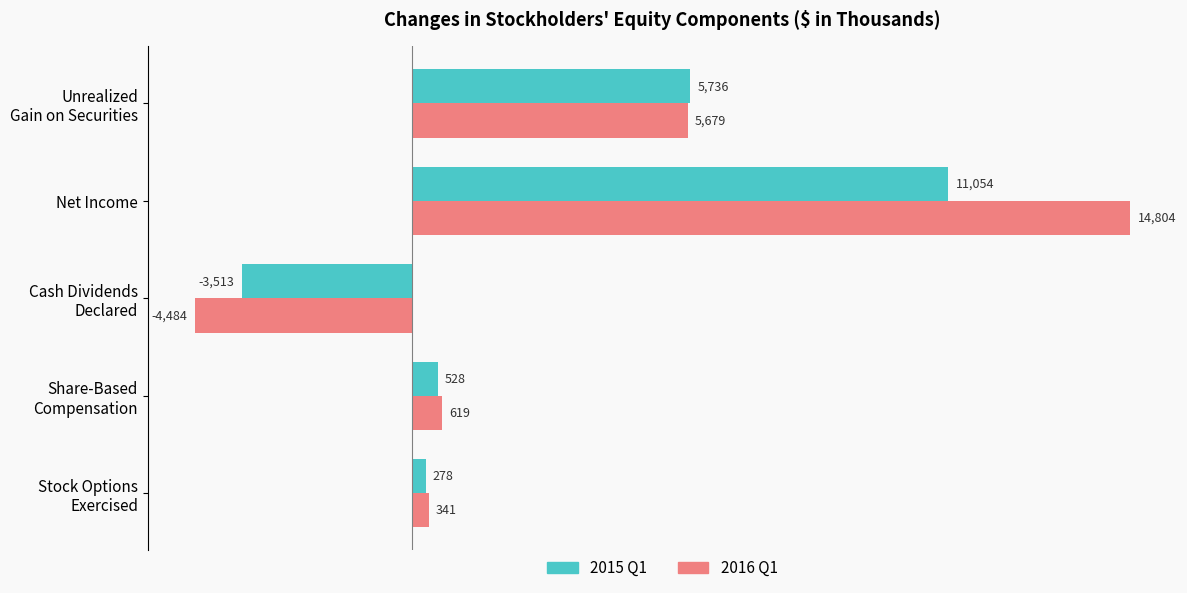

Which label corresponds to the smallest value in the chart?

Cash Dividends
Declared